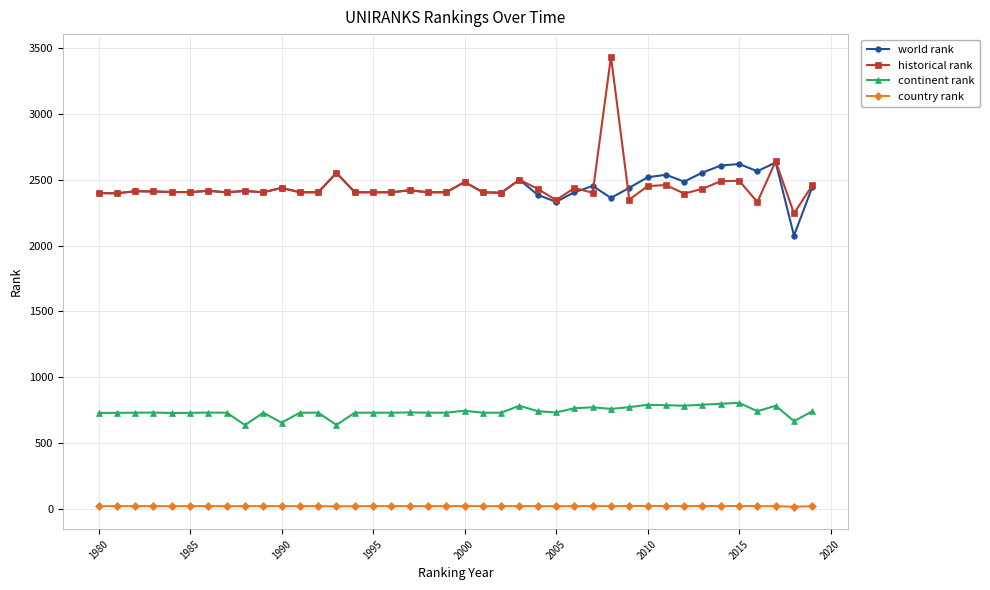

What is the value of the world rank point at the 15th from the left?

2406.0